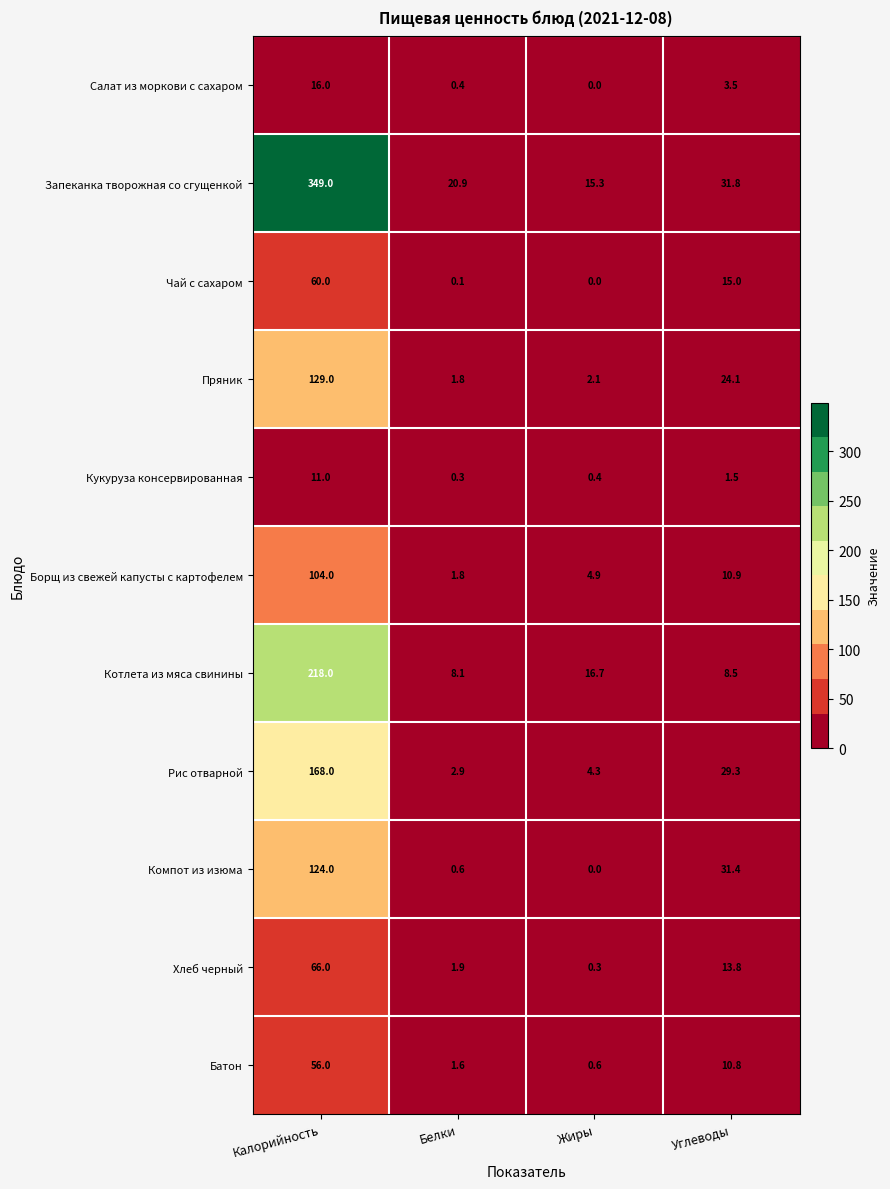

What is the spread (max minus min) of values at Жиры?

16.7